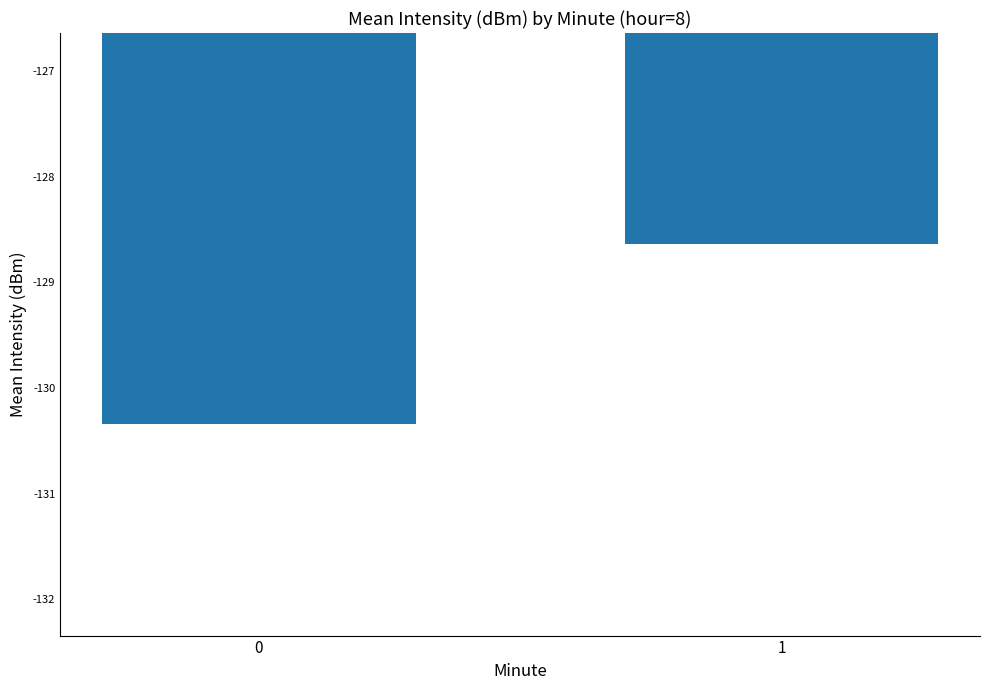

Rank the categories by value from highest to lowest.

1, 0